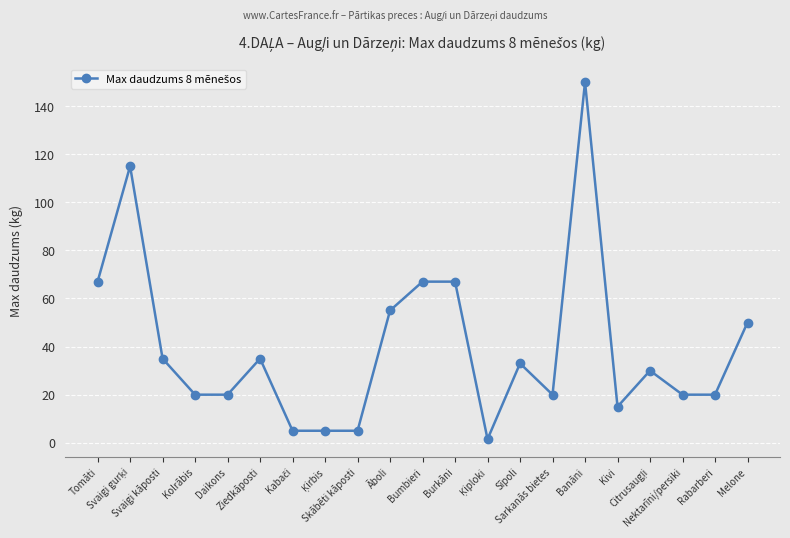

How many distinct data groups are displayed?

1